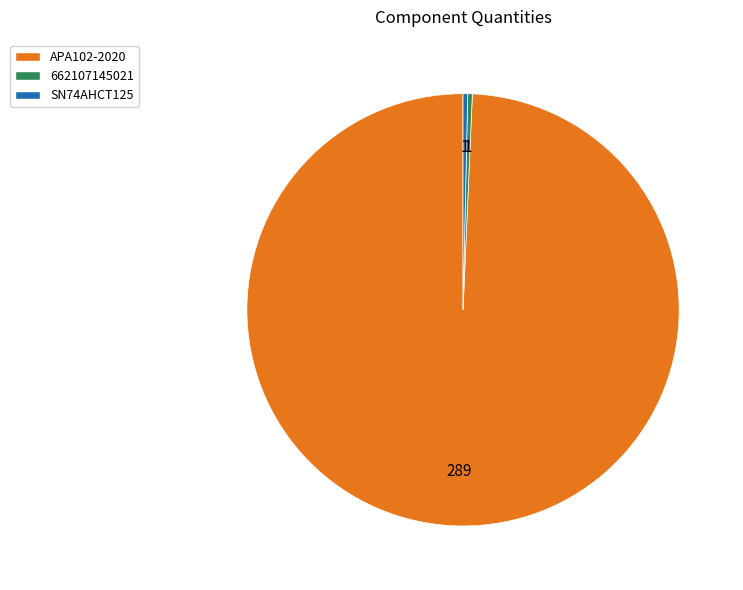

Which slice is the largest?

APA102-2020